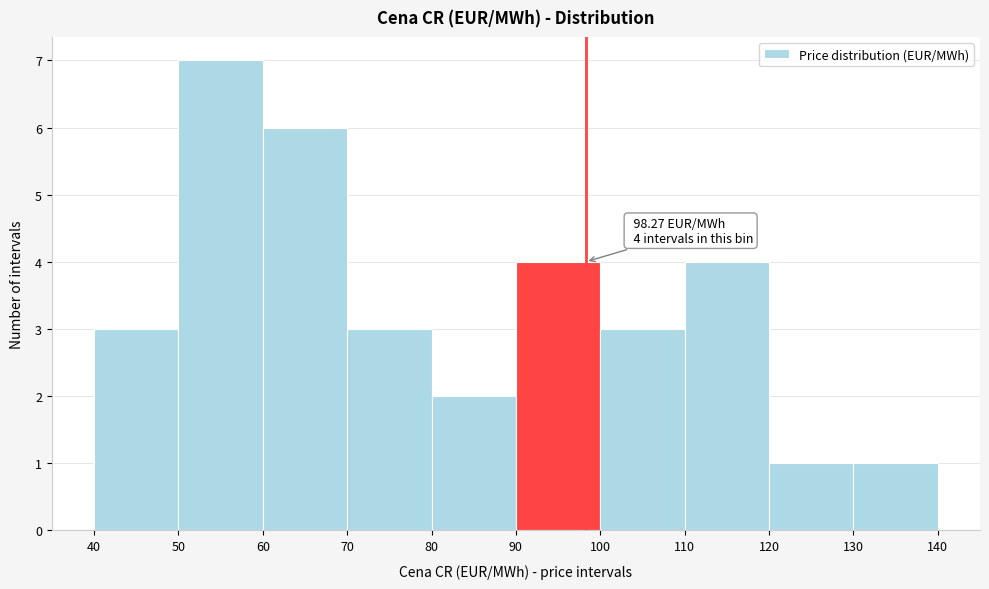

Over which range of the x-axis is the bar tallest?

50 to 60